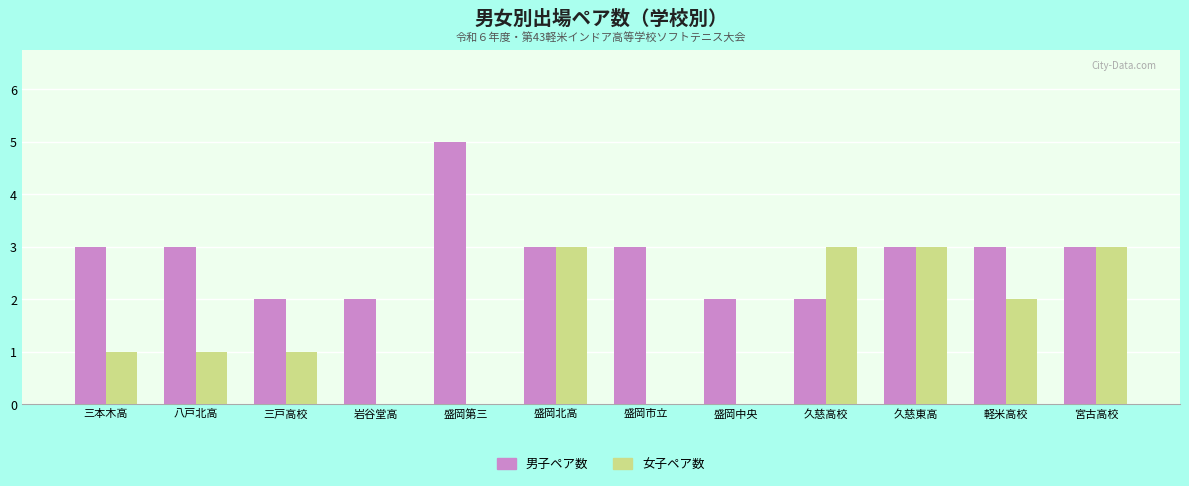

Between 岩谷堂高 and 久慈高校, which series saw the biggest shift?

女子ペア数